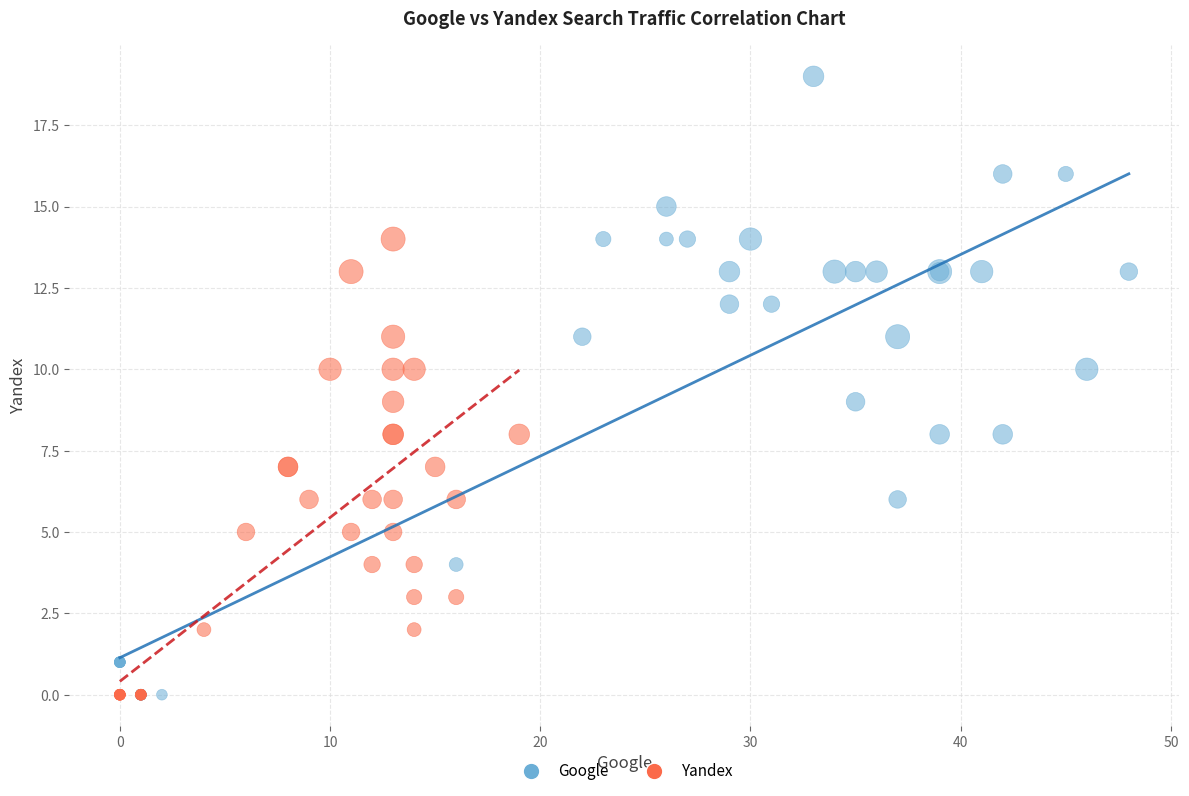

Which series contains the highest Y value?

Google